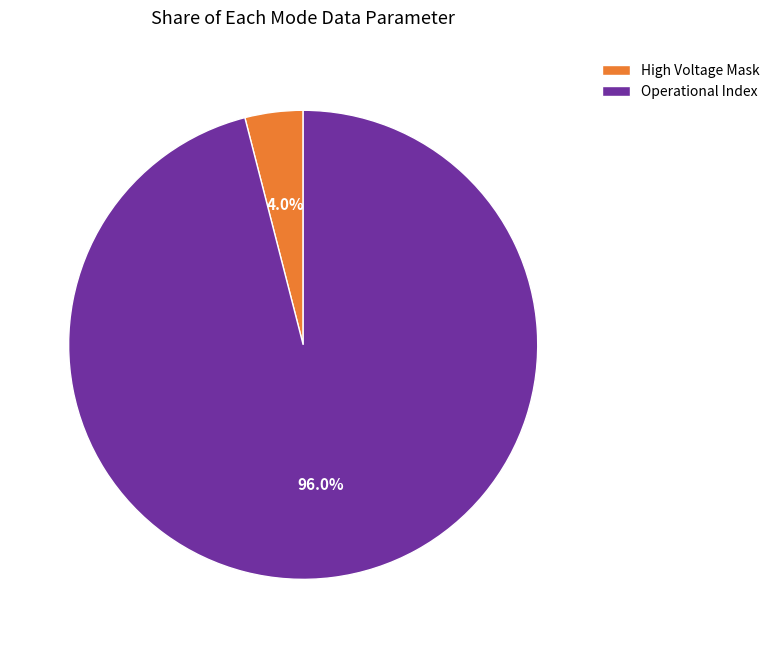

Is there a majority slice in this chart?

Yes